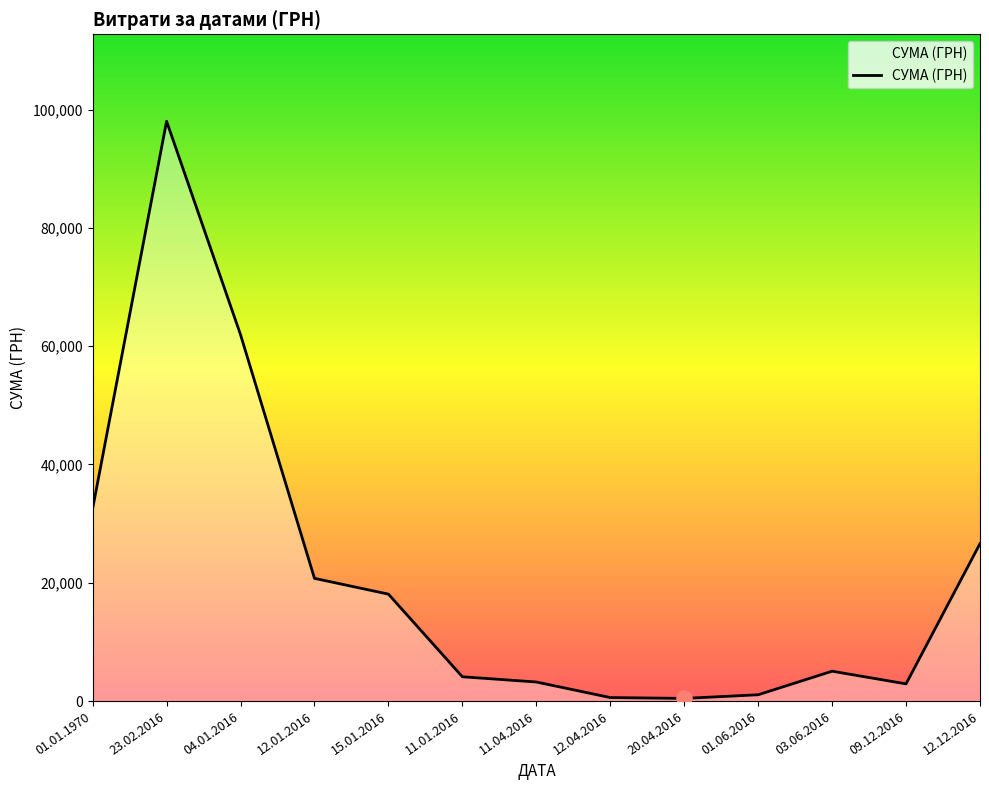

What is the change in value from 12.01.2016 to 03.06.2016?

-15700.3